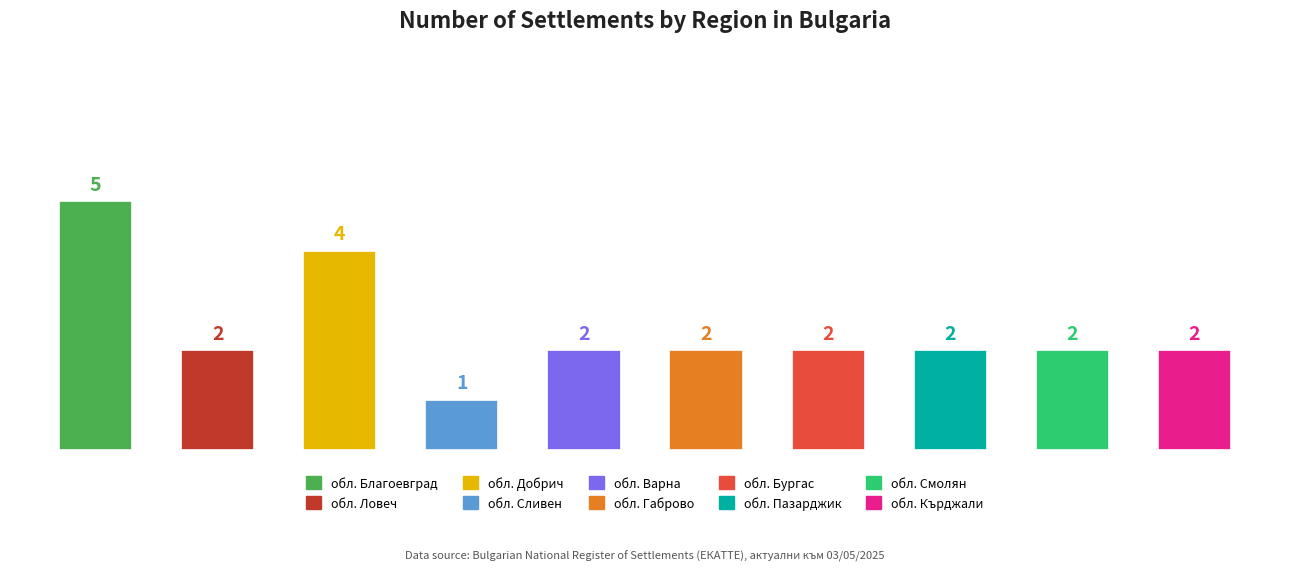

Are the bars grouped side by side (vs. stacked)?

No